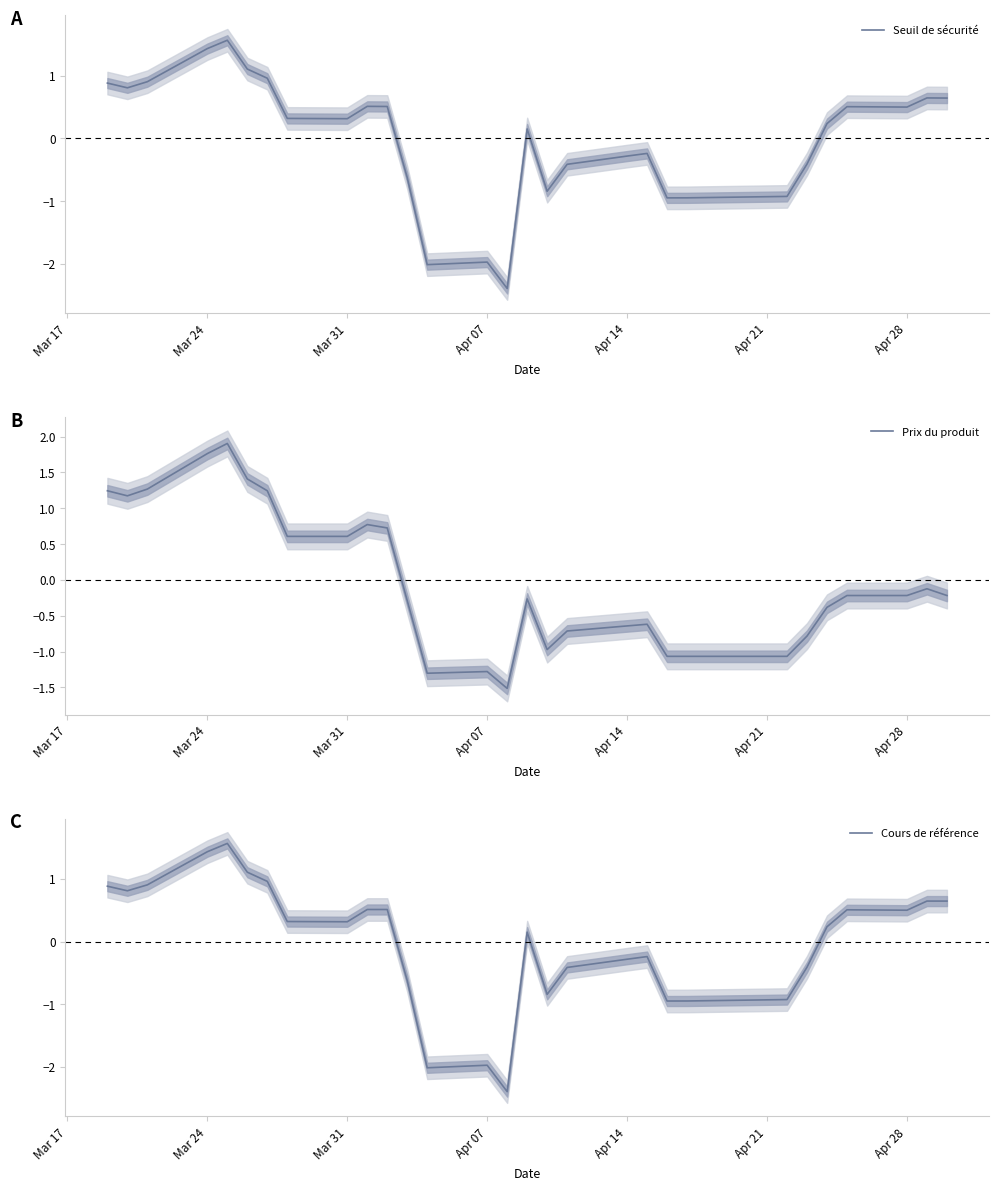

How many times do Cours de référence and Prix du produit cross each other?

1